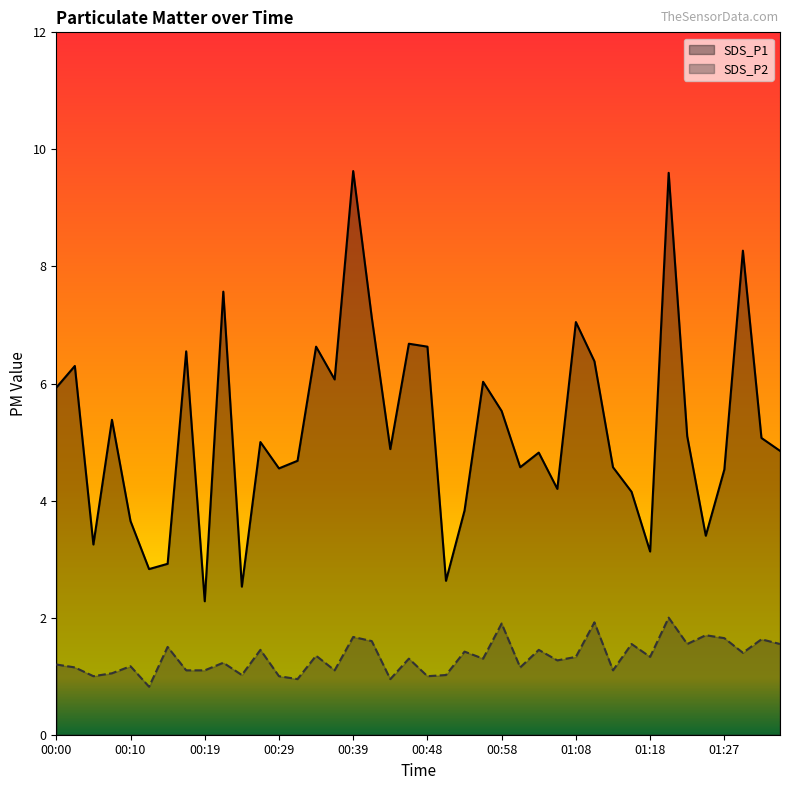

True or false: SDS_P2 and SDS_P1 cross at least once.

False